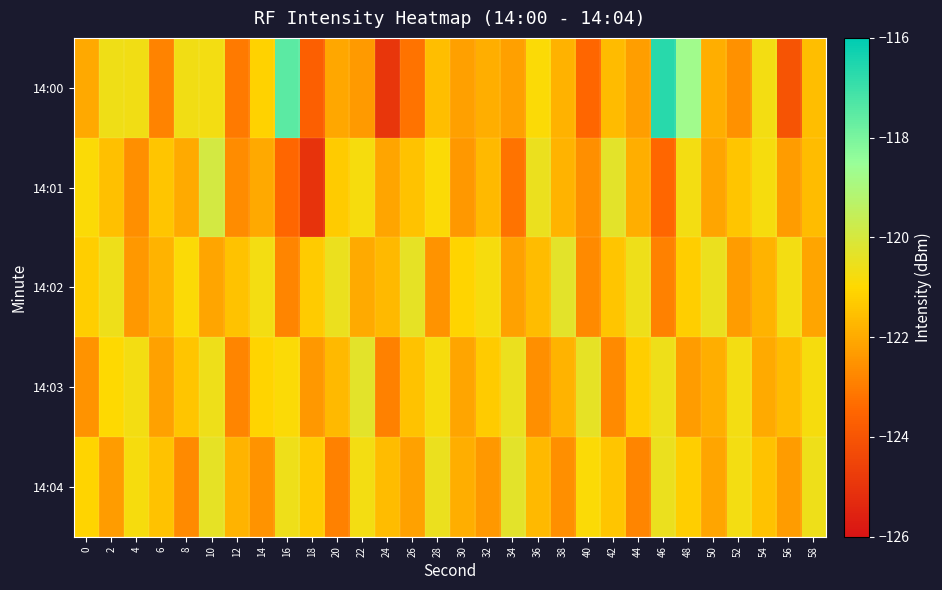

List the series in order of their peak value, lowest first.

14:02, 14:03, 14:04, 14:01, 14:00